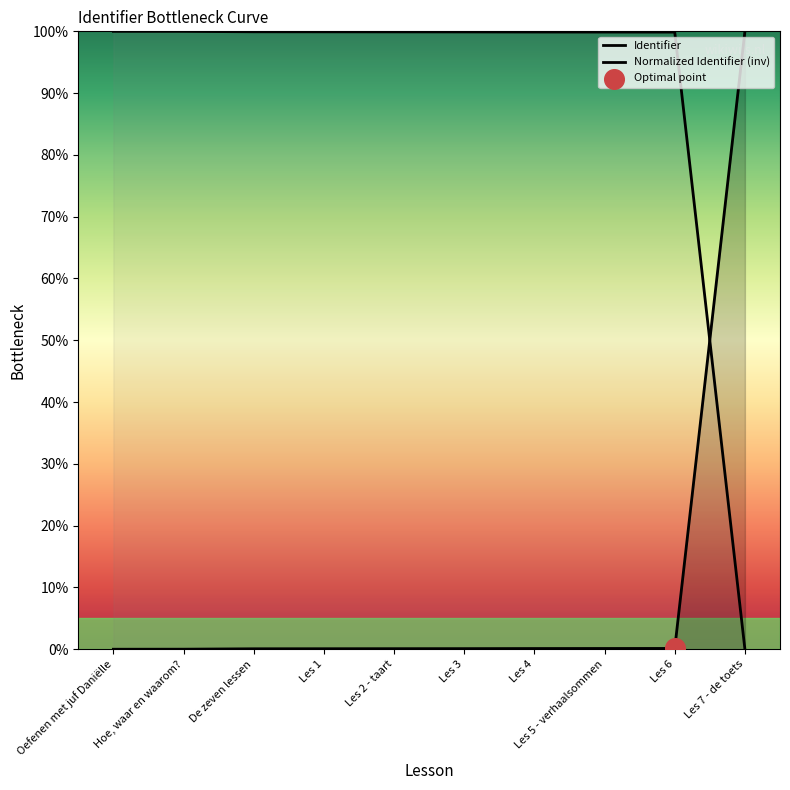

Which has a higher value, Les 5 - verhaalsommen or Les 1?

Les 5 - verhaalsommen